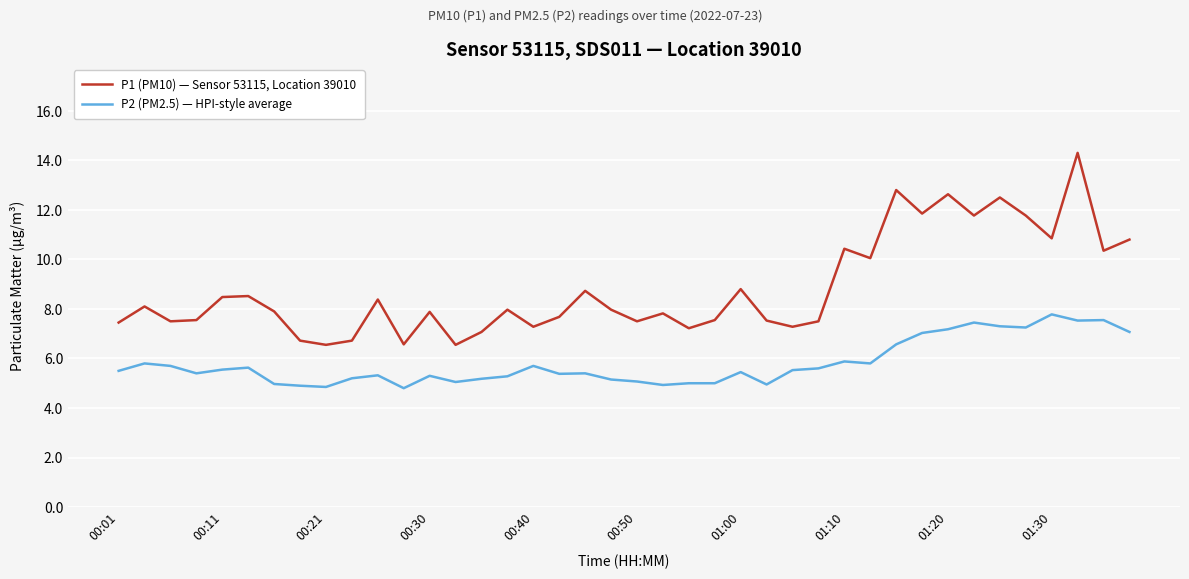

Rank the series by their maximum value, from highest to lowest.

P1 (PM10) — Sensor 53115, Location 39010, P2 (PM2.5) — HPI-style average